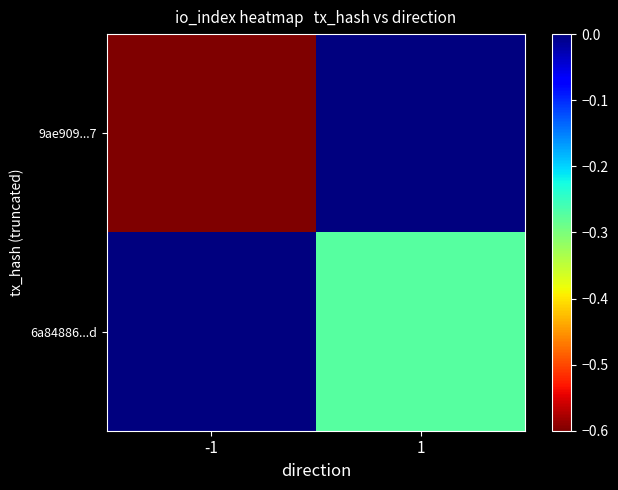

Reading left to right, transcribe all the data shown in this chart.

9ae909...7: -1=-0.6	1=0.0
6a84886...d: -1=0.0	1=-0.3